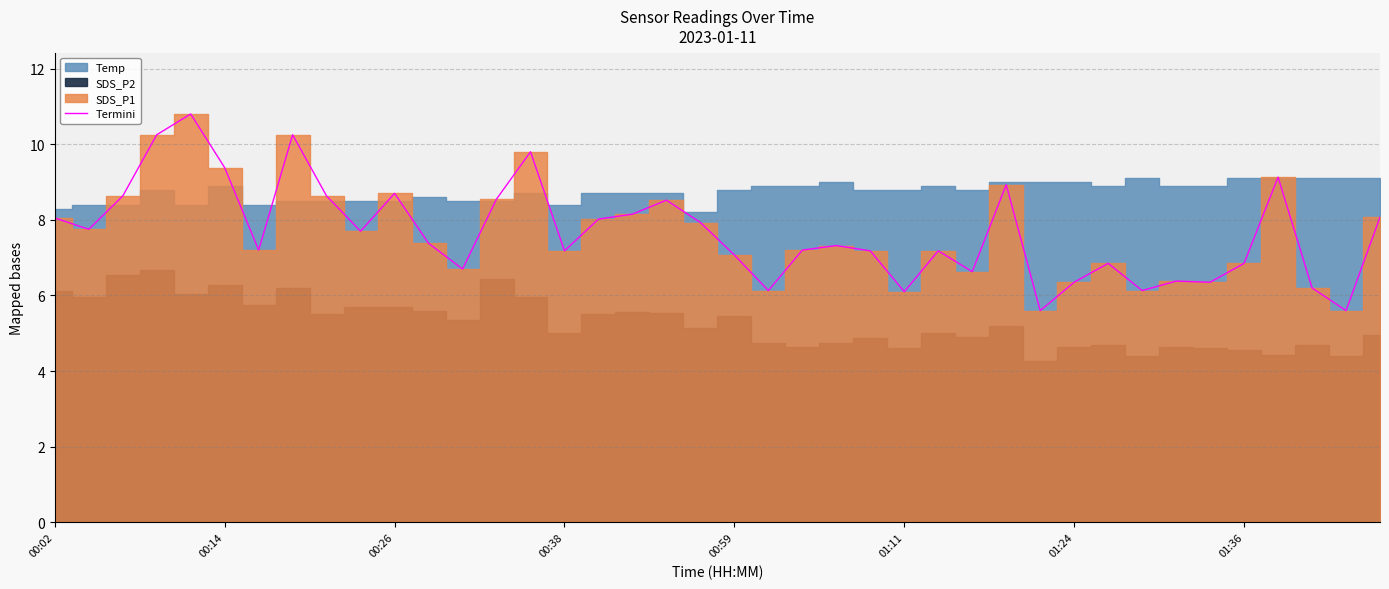

What is the greatest value displayed?

10.8